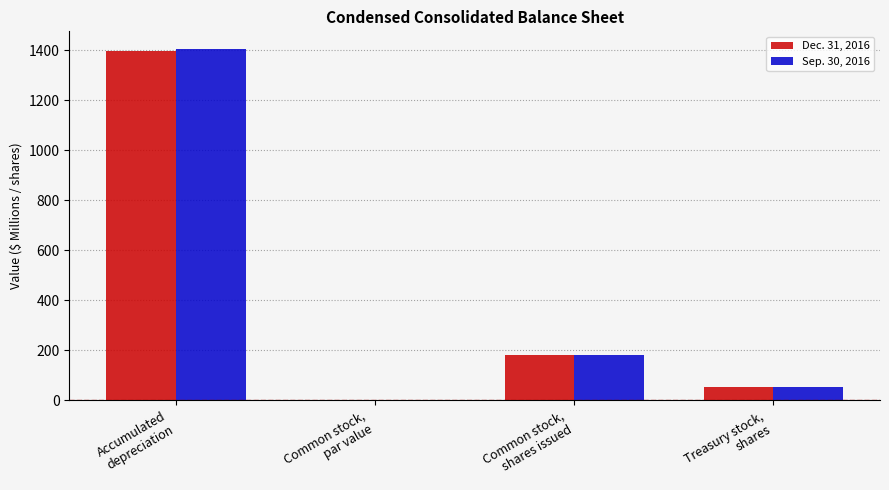

What are all the series names shown in the legend?

Dec. 31, 2016, Sep. 30, 2016